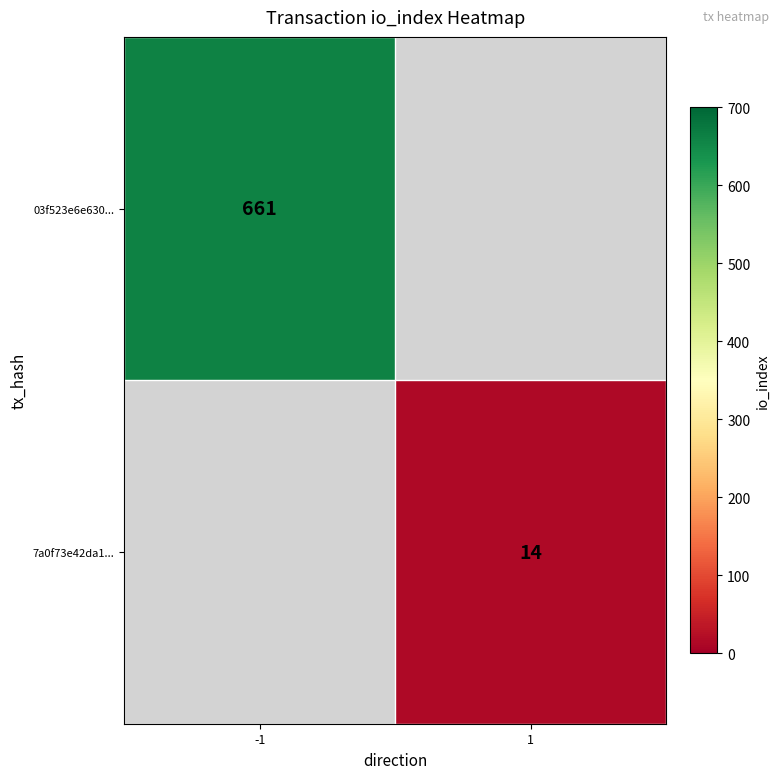

Is it true that 03f523e6e630... equals 661 at -1?

True